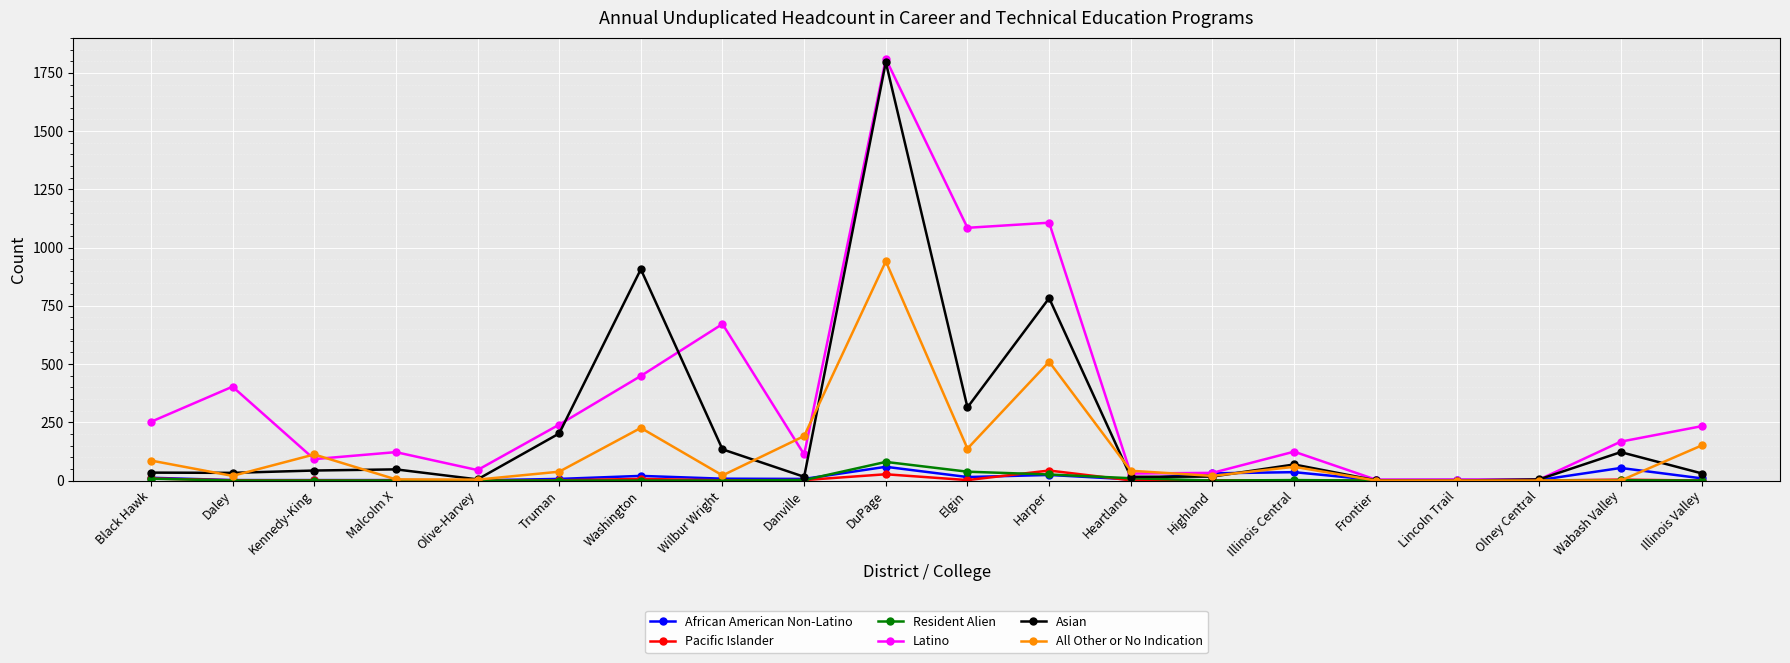

What is the maximum value shown in the chart?

1810